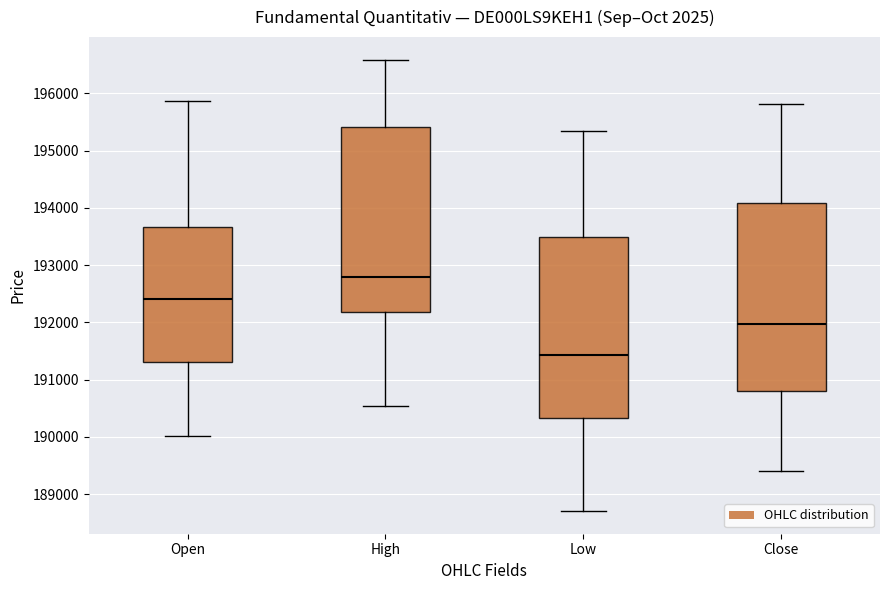

Where is the upper edge of the box for Low on the y-axis? The values are not printed on the chart, so give them approximately, as read against the axis.

193500